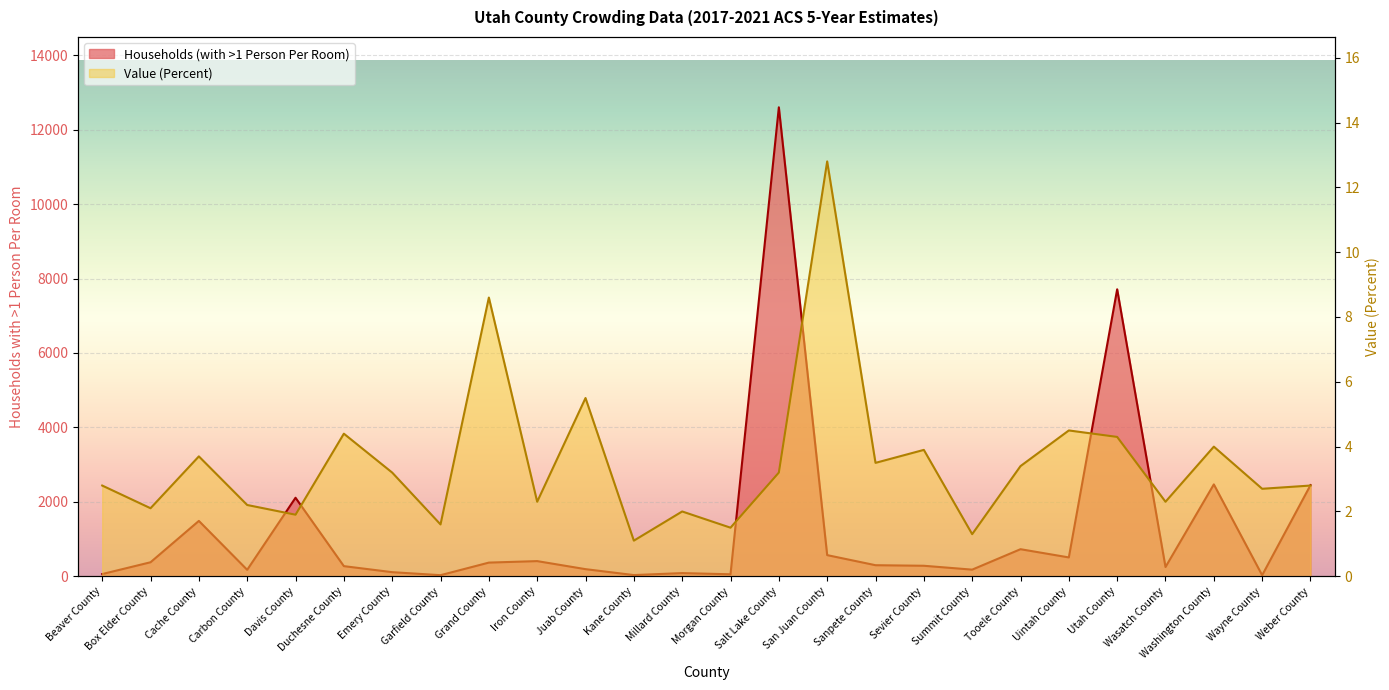

In Value (Percent), how many points are lower than both neighbors (excluding endpoints)?

10